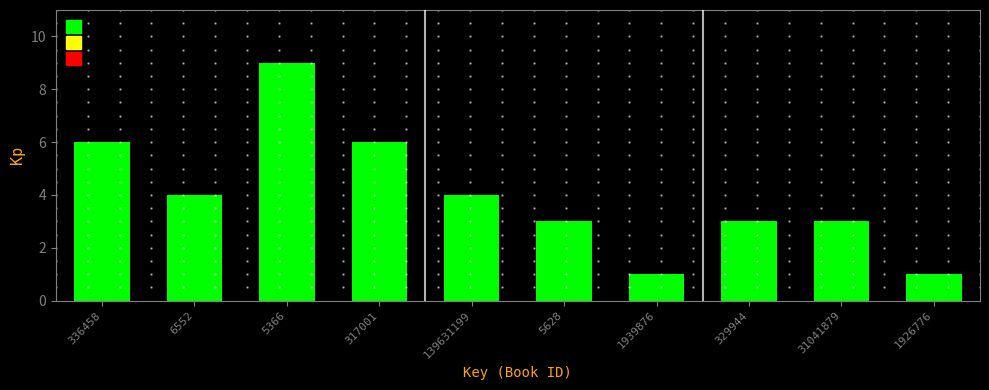

Reading right to left, list all the values displayed in this chart.

1926776=1	31041879=3	329944=3	1939876=1	5628=3	139631199=4	317001=6	5366=9	6552=4	336458=6